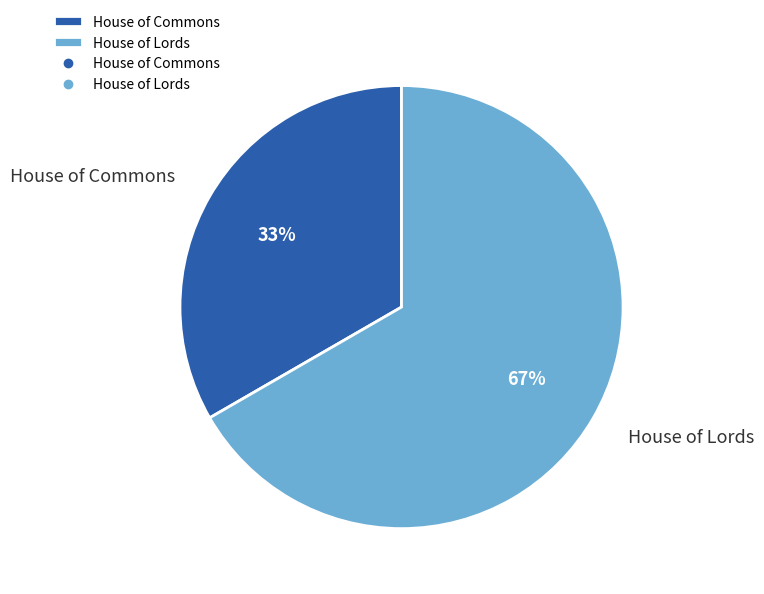

What percentage is the House of Commons slice, to the nearest percent?

33%